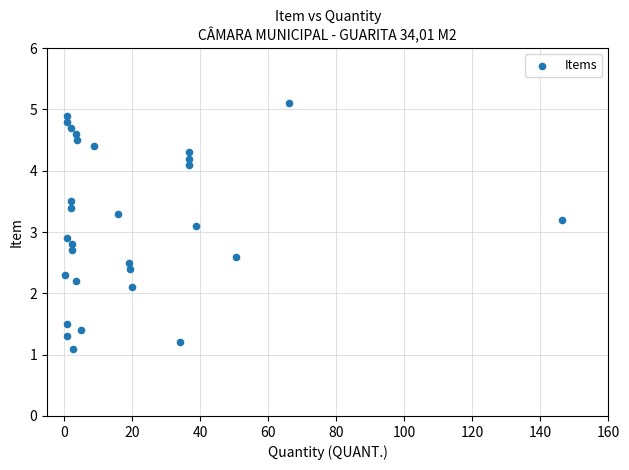

What is the range of X values (max minus min)?

145.9